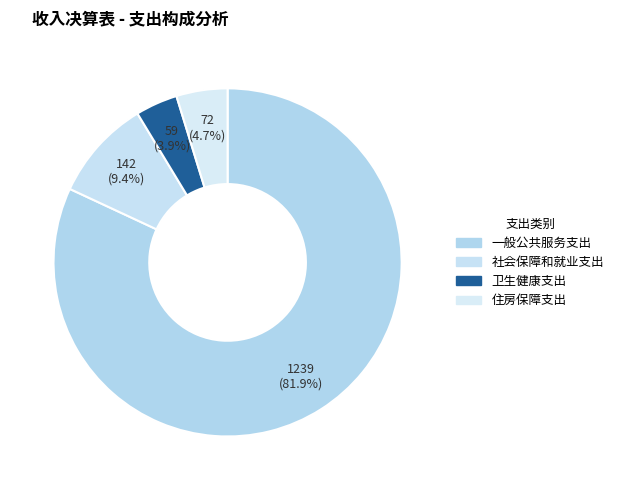

How many segments does this pie chart have?

4